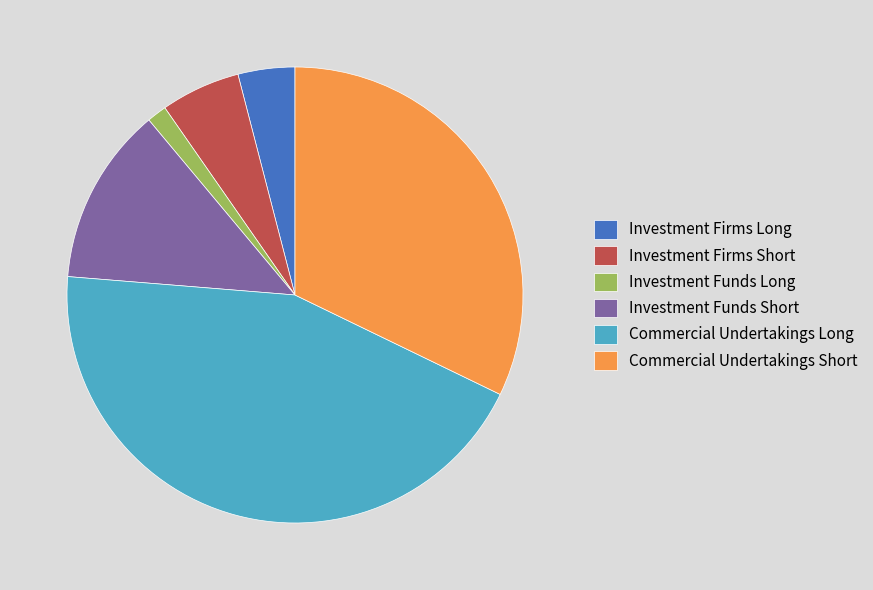

Does Investment Funds Long represent more than half of the total?

No